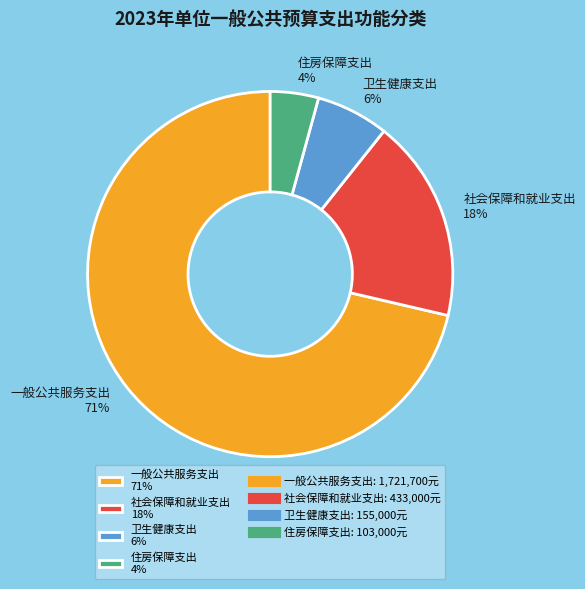

Is the sum of 一般公共服务支出 71% and 社会保障和就业支出 18% greater than half?

Yes